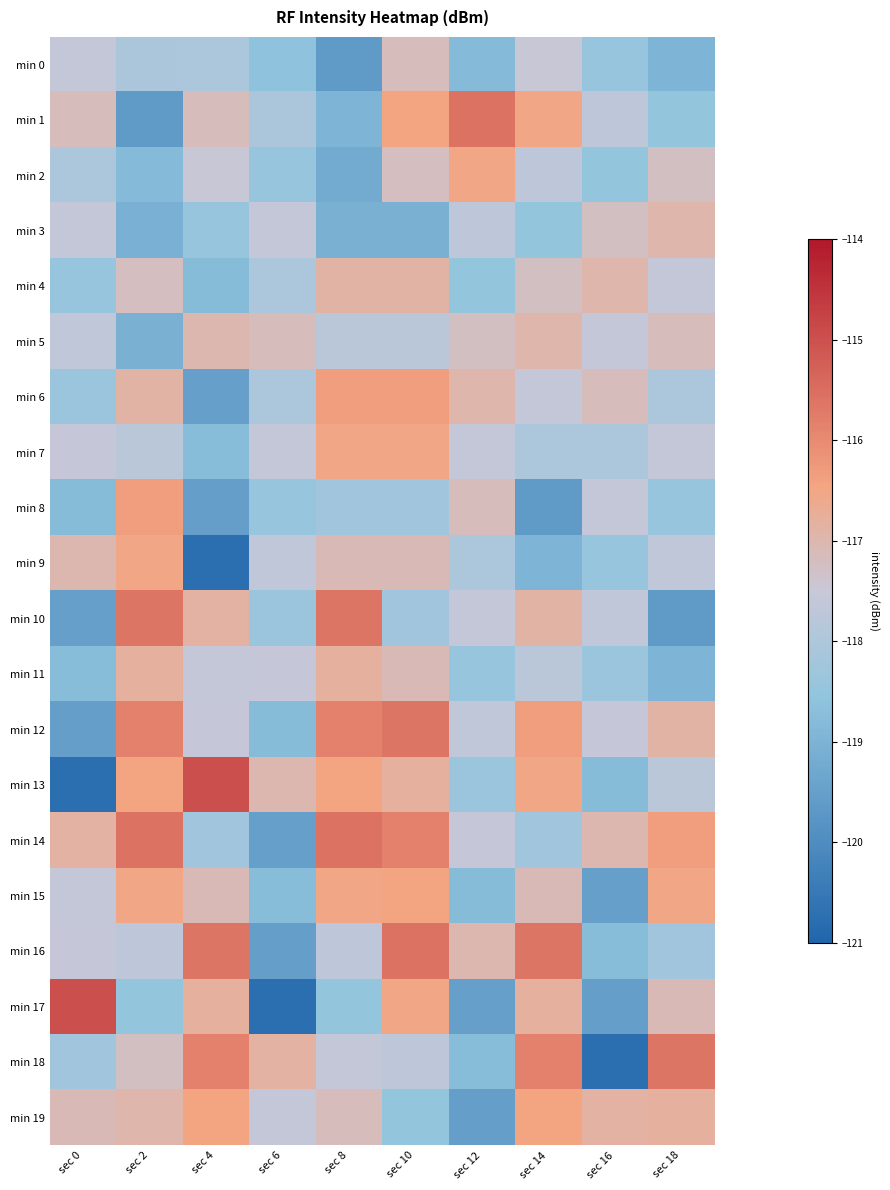

Reading left to right, what are all the values shown in this chart?

min 0: sec 0=-117.6	sec 2=-118.1	sec 4=-118.0	sec 6=-118.6	sec 8=-119.6	sec 10=-117.2	sec 12=-118.8	sec 14=-117.5	sec 16=-118.4	sec 18=-119.0
min 1: sec 0=-117.2	sec 2=-119.6	sec 4=-117.2	sec 6=-118.1	sec 8=-119.0	sec 10=-116.5	sec 12=-115.6	sec 14=-116.5	sec 16=-117.7	sec 18=-118.5
min 2: sec 0=-118.0	sec 2=-118.8	sec 4=-117.5	sec 6=-118.4	sec 8=-119.2	sec 10=-117.2	sec 12=-116.5	sec 14=-117.7	sec 16=-118.5	sec 18=-117.2
min 3: sec 0=-117.6	sec 2=-119.1	sec 4=-118.4	sec 6=-117.6	sec 8=-119.0	sec 10=-119.0	sec 12=-117.7	sec 14=-118.5	sec 16=-117.2	sec 18=-117.0
min 4: sec 0=-118.4	sec 2=-117.2	sec 4=-118.8	sec 6=-118.0	sec 8=-116.9	sec 10=-116.9	sec 12=-118.5	sec 14=-117.2	sec 16=-117.0	sec 18=-117.6
min 5: sec 0=-117.7	sec 2=-119.0	sec 4=-117.0	sec 6=-117.2	sec 8=-117.8	sec 10=-117.8	sec 12=-117.2	sec 14=-117.0	sec 16=-117.6	sec 18=-117.2
min 6: sec 0=-118.4	sec 2=-116.9	sec 4=-119.5	sec 6=-118.0	sec 8=-116.3	sec 10=-116.3	sec 12=-117.0	sec 14=-117.6	sec 16=-117.2	sec 18=-118.0
min 7: sec 0=-117.5	sec 2=-117.8	sec 4=-118.7	sec 6=-117.6	sec 8=-116.5	sec 10=-116.5	sec 12=-117.6	sec 14=-118.0	sec 16=-118.0	sec 18=-117.6
min 8: sec 0=-118.8	sec 2=-116.3	sec 4=-119.5	sec 6=-118.4	sec 8=-118.2	sec 10=-118.2	sec 12=-117.2	sec 14=-119.6	sec 16=-117.6	sec 18=-118.4
min 9: sec 0=-117.0	sec 2=-116.5	sec 4=-120.7	sec 6=-117.7	sec 8=-117.1	sec 10=-117.1	sec 12=-118.0	sec 14=-119.0	sec 16=-118.4	sec 18=-117.7
min 10: sec 0=-119.5	sec 2=-115.6	sec 4=-116.9	sec 6=-118.4	sec 8=-115.6	sec 10=-118.2	sec 12=-117.6	sec 14=-116.9	sec 16=-117.7	sec 18=-119.6
min 11: sec 0=-118.7	sec 2=-116.8	sec 4=-117.6	sec 6=-117.5	sec 8=-116.8	sec 10=-117.1	sec 12=-118.4	sec 14=-117.8	sec 16=-118.4	sec 18=-119.0
min 12: sec 0=-119.5	sec 2=-115.8	sec 4=-117.5	sec 6=-118.8	sec 8=-115.8	sec 10=-115.6	sec 12=-117.7	sec 14=-116.3	sec 16=-117.5	sec 18=-116.9
min 13: sec 0=-120.7	sec 2=-116.5	sec 4=-115.0	sec 6=-117.0	sec 8=-116.5	sec 10=-116.8	sec 12=-118.4	sec 14=-116.5	sec 16=-118.8	sec 18=-117.8
min 14: sec 0=-116.9	sec 2=-115.6	sec 4=-118.2	sec 6=-119.5	sec 8=-115.6	sec 10=-115.8	sec 12=-117.5	sec 14=-118.2	sec 16=-117.0	sec 18=-116.3
min 15: sec 0=-117.6	sec 2=-116.5	sec 4=-117.1	sec 6=-118.7	sec 8=-116.5	sec 10=-116.5	sec 12=-118.8	sec 14=-117.1	sec 16=-119.5	sec 18=-116.5
min 16: sec 0=-117.5	sec 2=-117.7	sec 4=-115.6	sec 6=-119.5	sec 8=-117.7	sec 10=-115.6	sec 12=-117.0	sec 14=-115.6	sec 16=-118.7	sec 18=-118.2
min 17: sec 0=-115.0	sec 2=-118.5	sec 4=-116.8	sec 6=-120.7	sec 8=-118.5	sec 10=-116.5	sec 12=-119.5	sec 14=-116.8	sec 16=-119.5	sec 18=-117.1
min 18: sec 0=-118.2	sec 2=-117.2	sec 4=-115.8	sec 6=-116.9	sec 8=-117.6	sec 10=-117.7	sec 12=-118.7	sec 14=-115.8	sec 16=-120.7	sec 18=-115.6
min 19: sec 0=-117.1	sec 2=-117.0	sec 4=-116.5	sec 6=-117.6	sec 8=-117.2	sec 10=-118.5	sec 12=-119.5	sec 14=-116.5	sec 16=-116.9	sec 18=-116.8